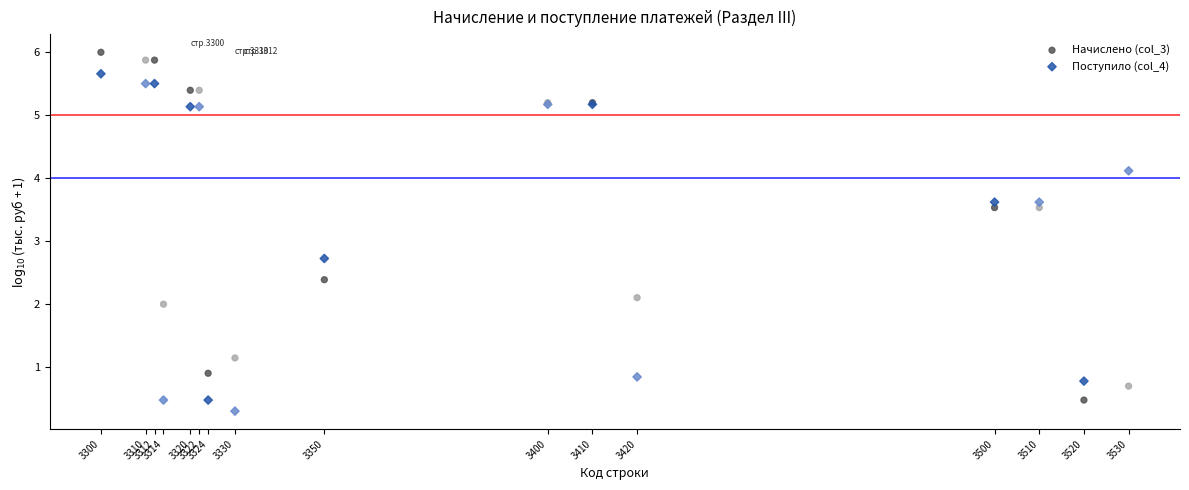

In the Начислено (col_3) series, what Y value is closest to 3?

3.5